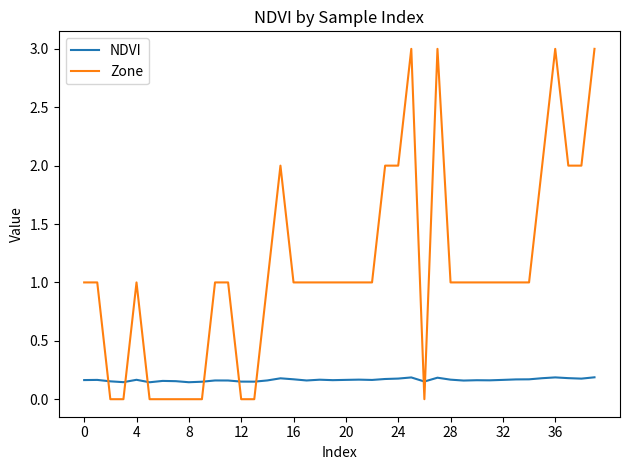

What is the maximum value shown in the chart?

3.0